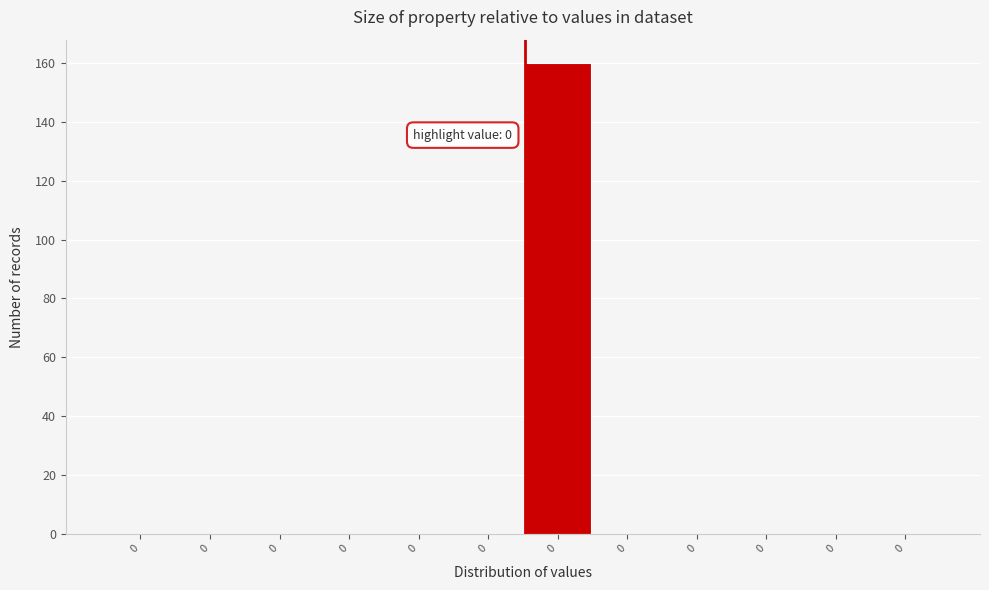

How many data points does each series have?

12